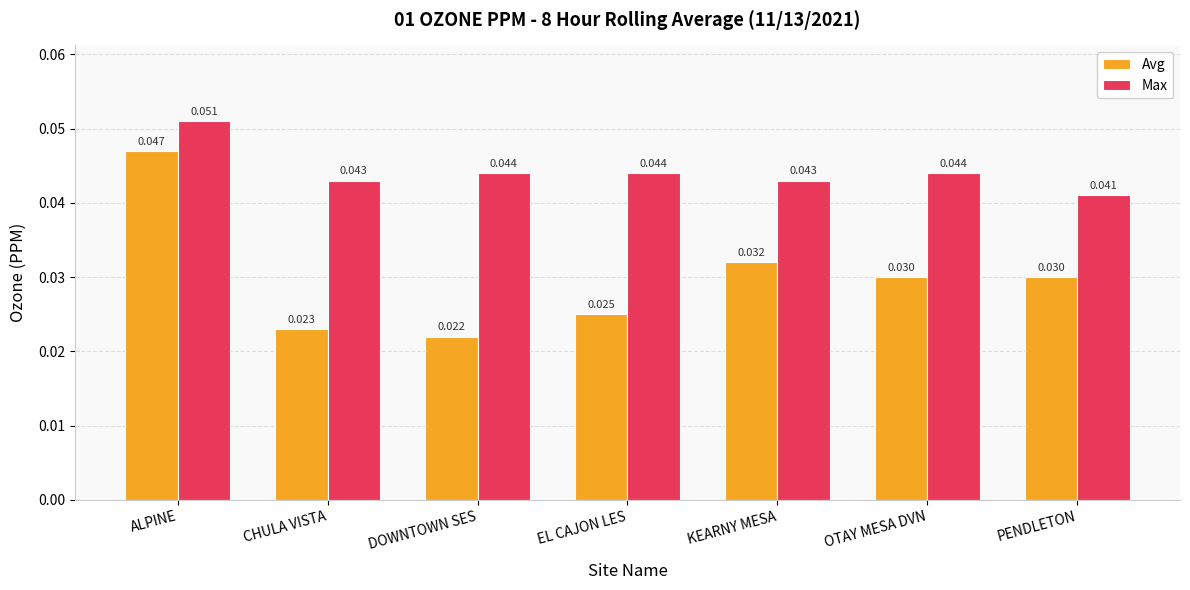

At which label is Max closest to 0?

PENDLETON